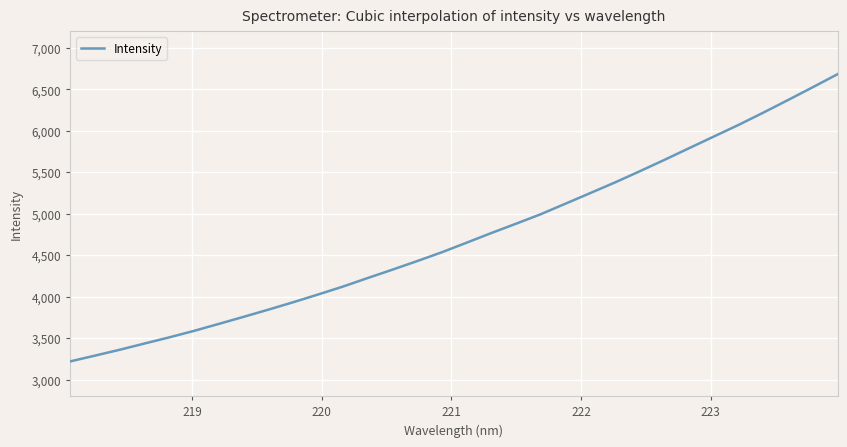

How many lines are shown in the chart?

1